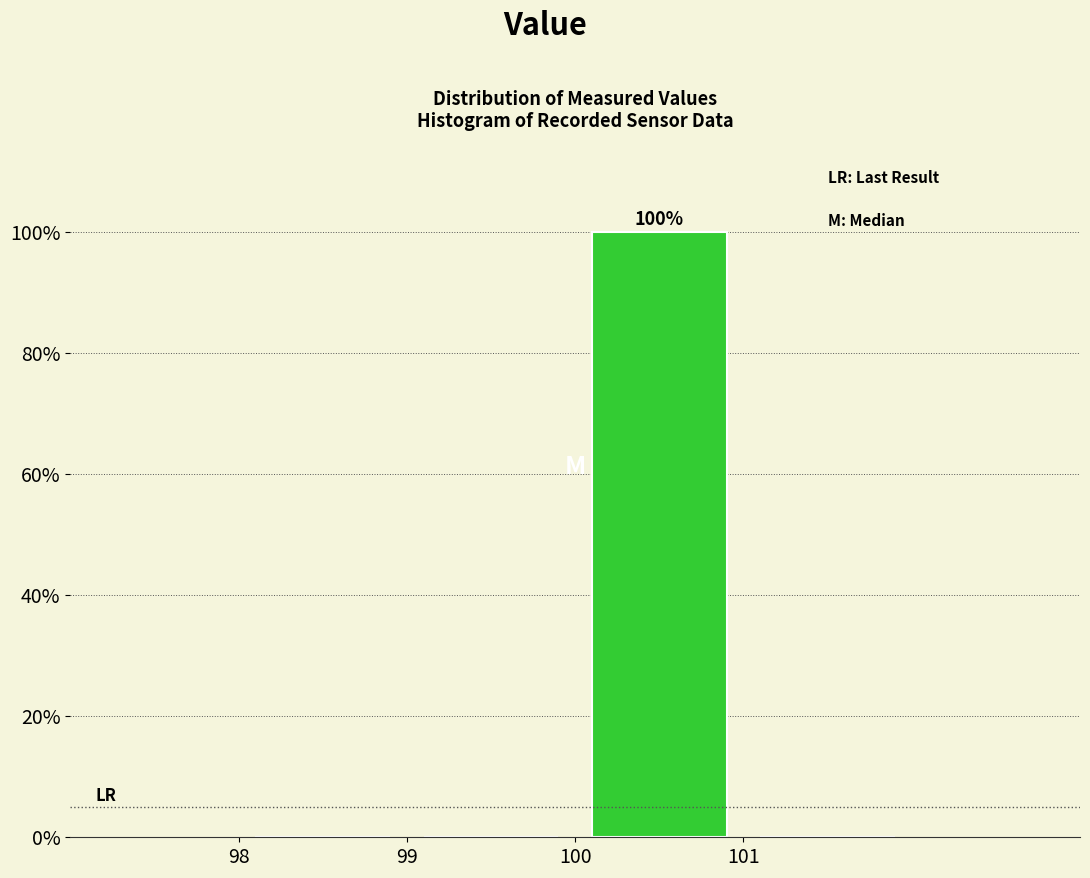

Over which range of the x-axis is the bar tallest?

100 to 101